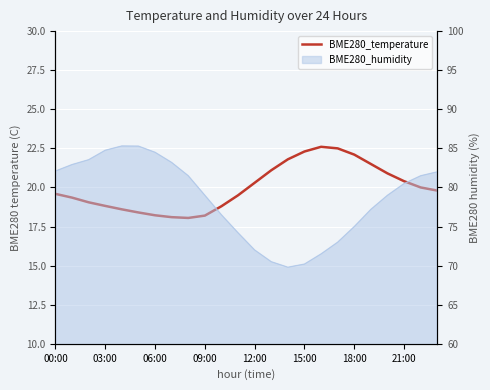

What is the maximum value shown in the chart?

22.6